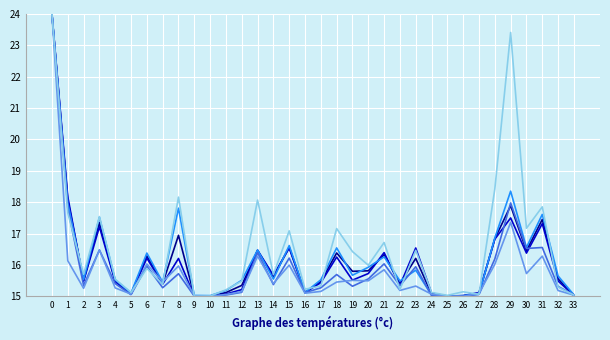

What is the greatest value displayed?

24.0